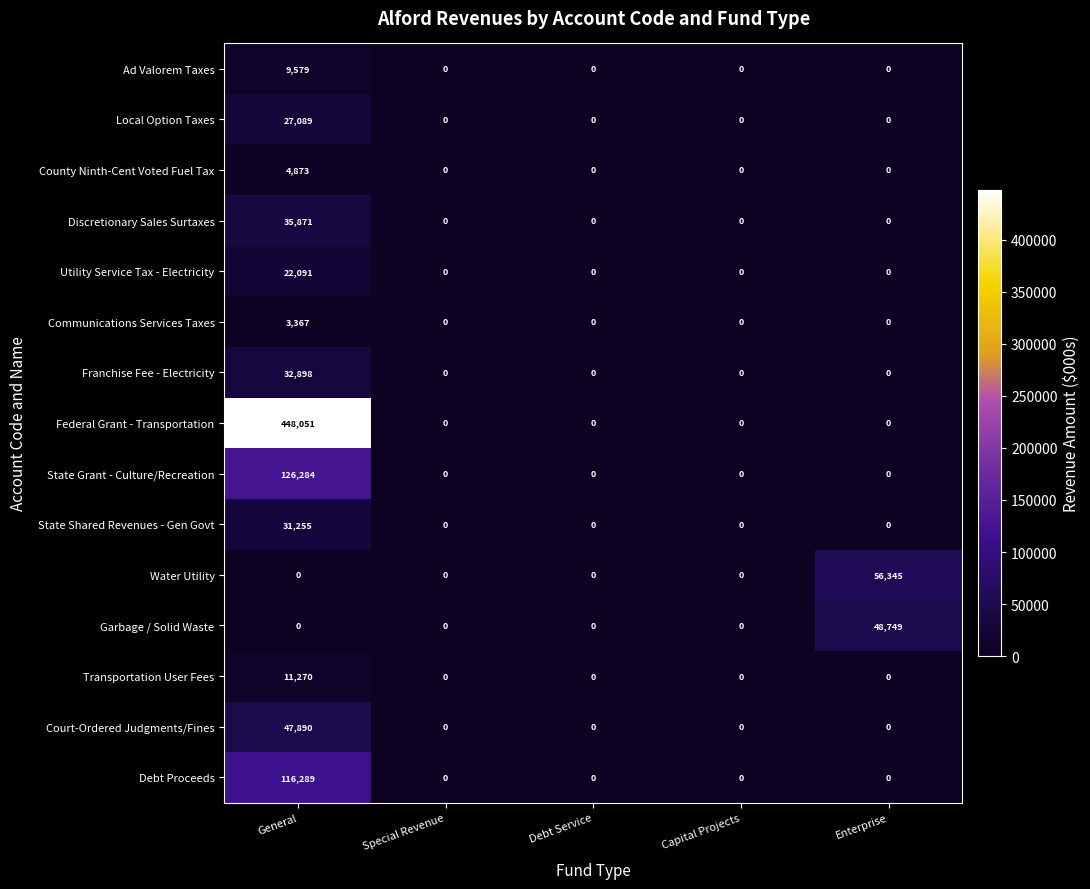

The Discretionary Sales Surtaxes series shows 17928 at Special Revenue. True or false?

False